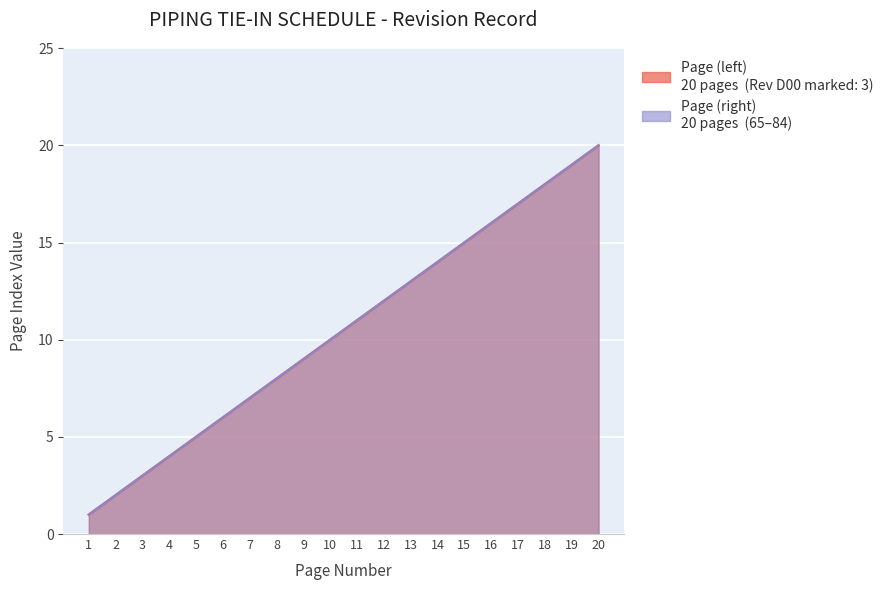

Is the value of Page (left) at 5 greater than the value of Page (right) at 3?

Yes